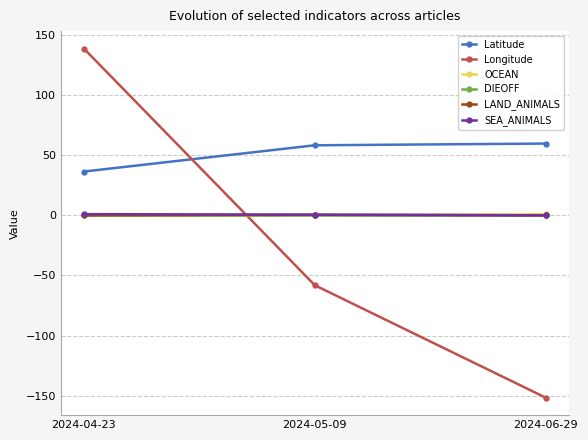

Which series has the largest total across all categories?

Latitude